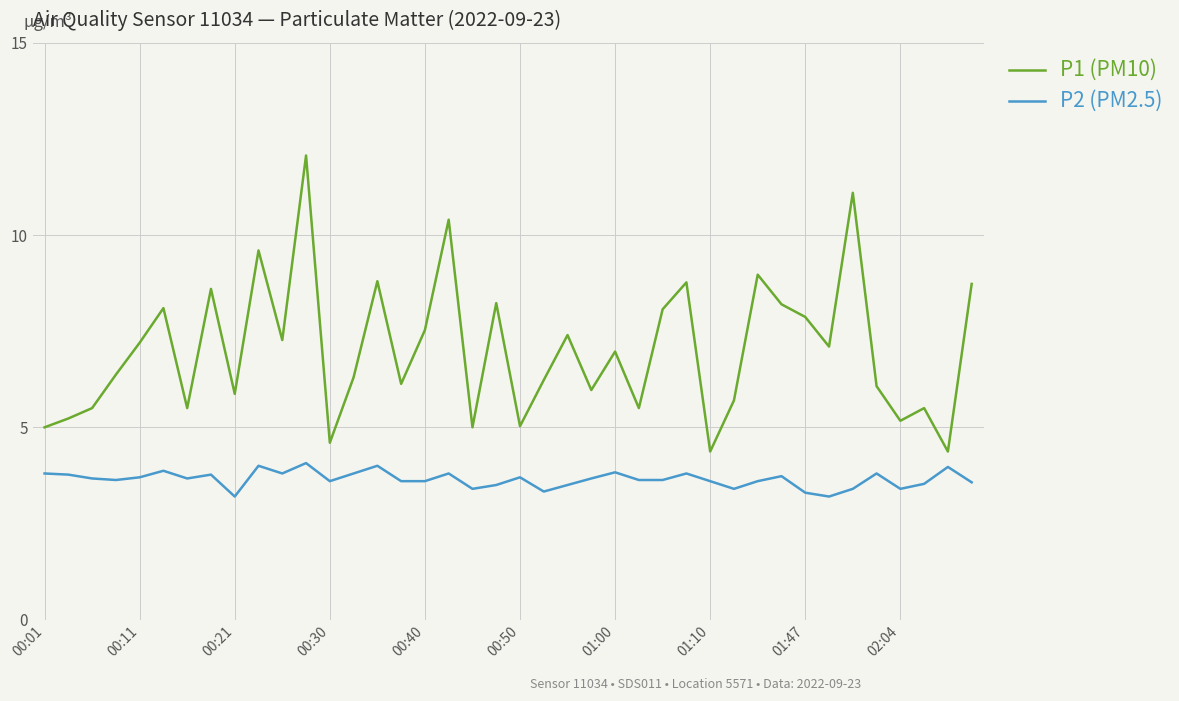

True or false: P1 (PM10) has more than 0 interior local peaks.

True